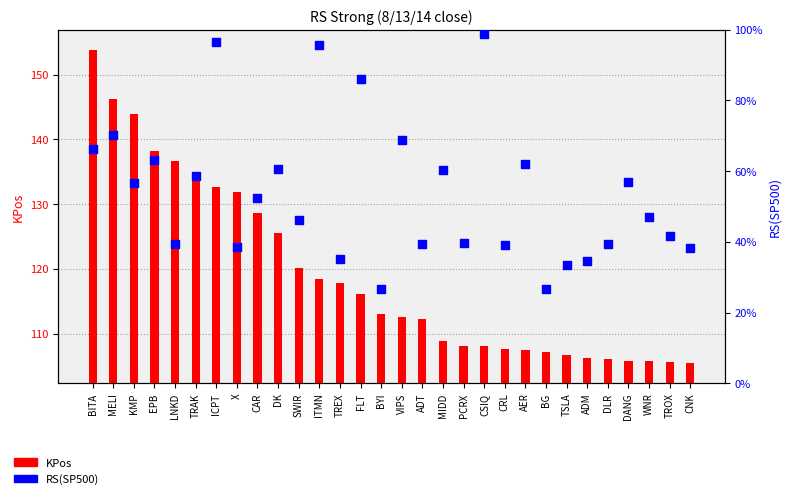

Which series reaches the minimum Y coordinate?

RS(SP500)